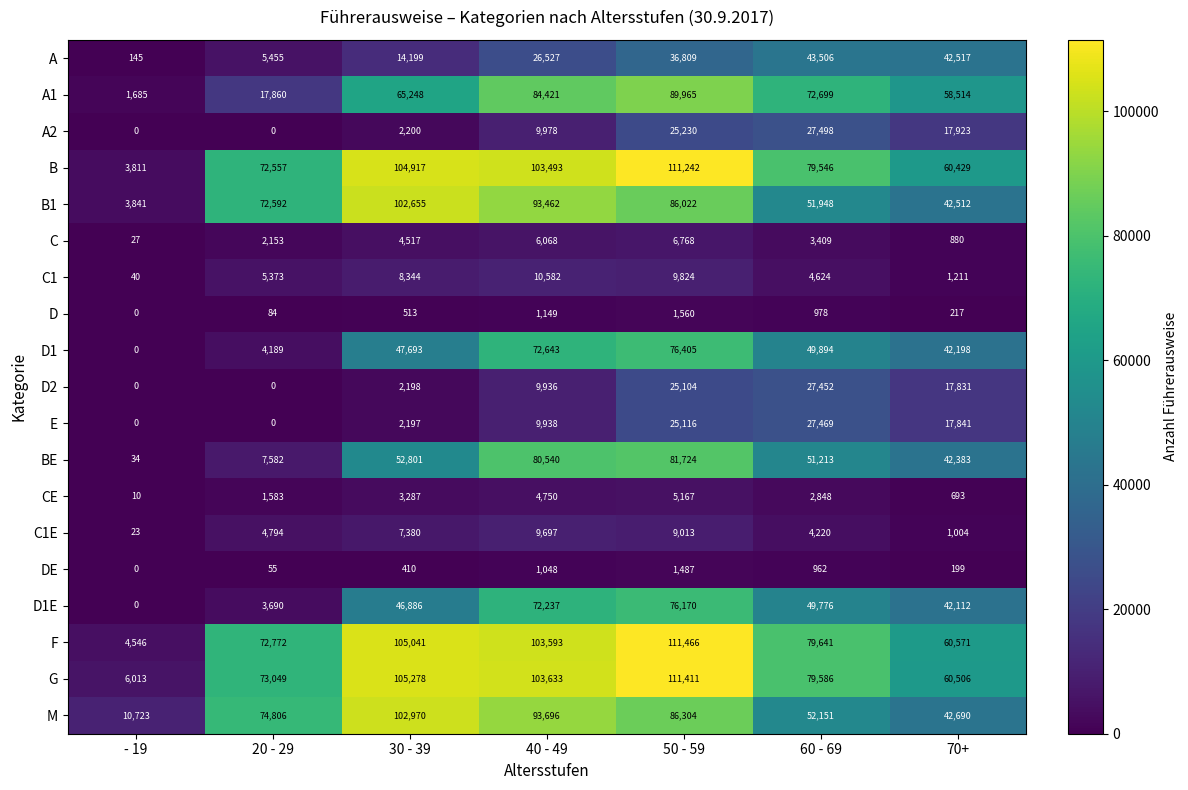

At how many categories does at least one series exceed 88951?

3